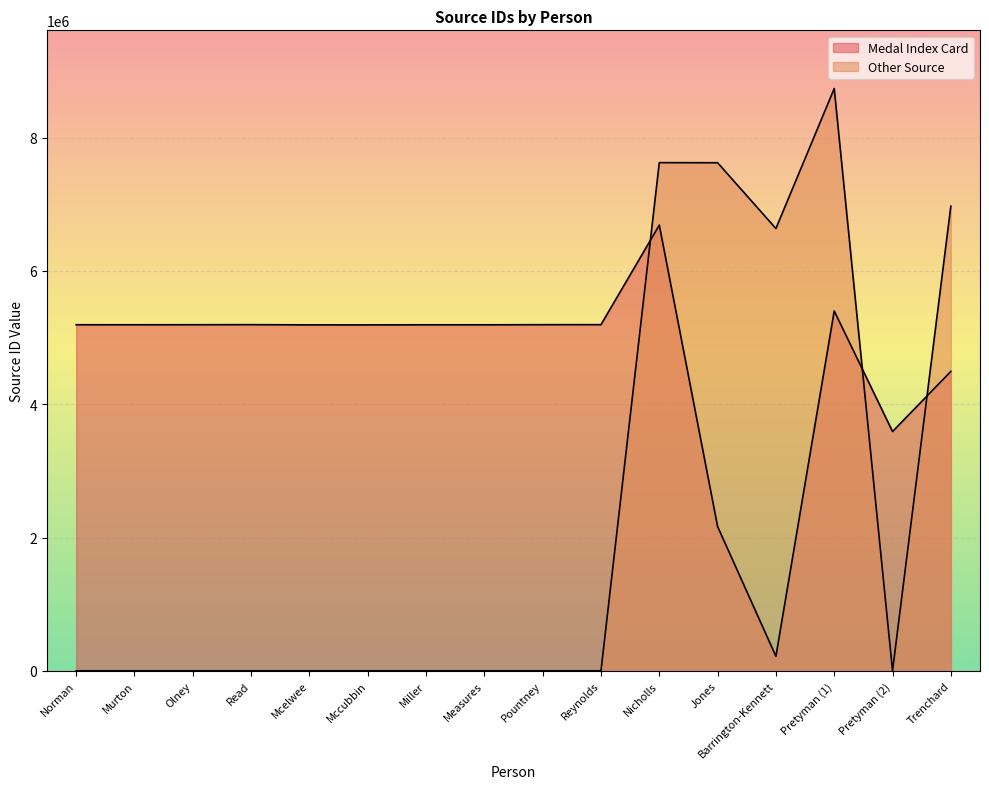

What is the maximum value shown in the chart?

8736425